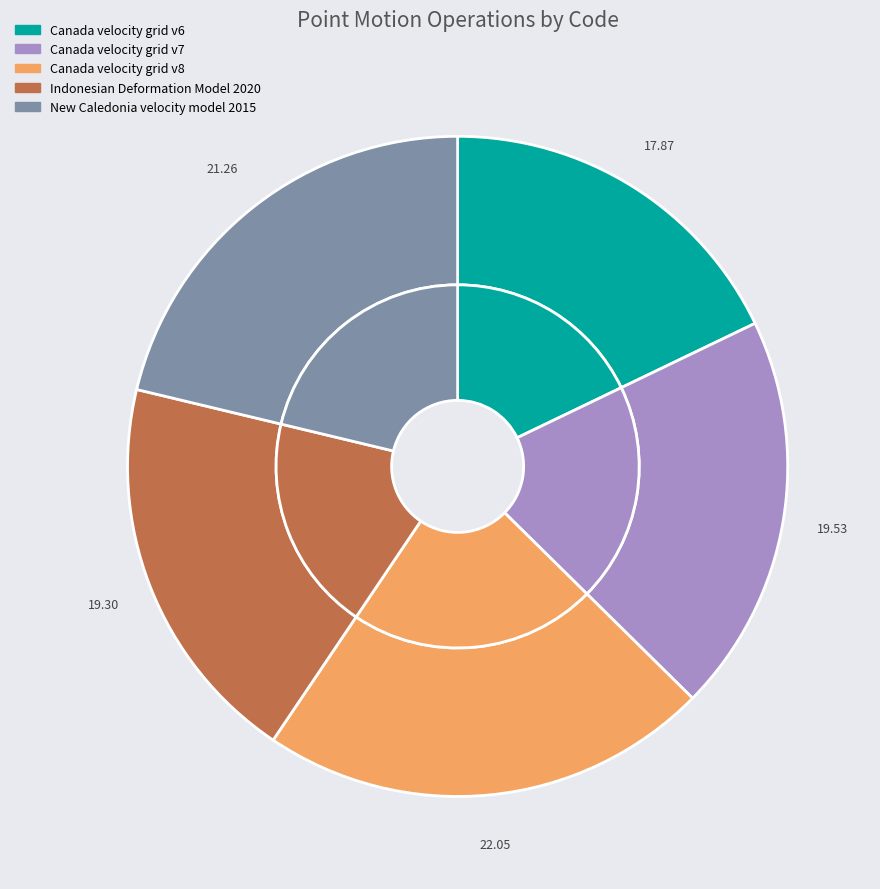

Which has a higher value, Canada velocity grid v7 or Canada velocity grid v6?

Canada velocity grid v7